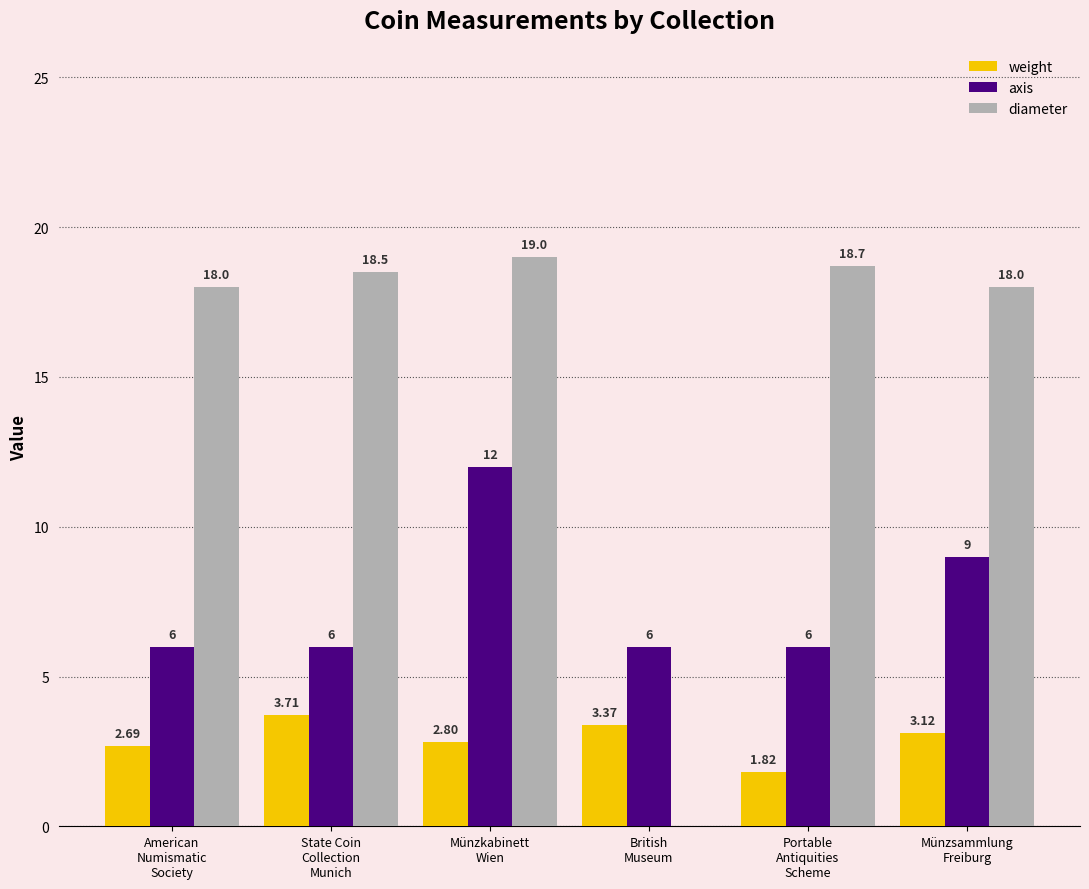

What are all the series names shown in the legend?

weight, axis, diameter